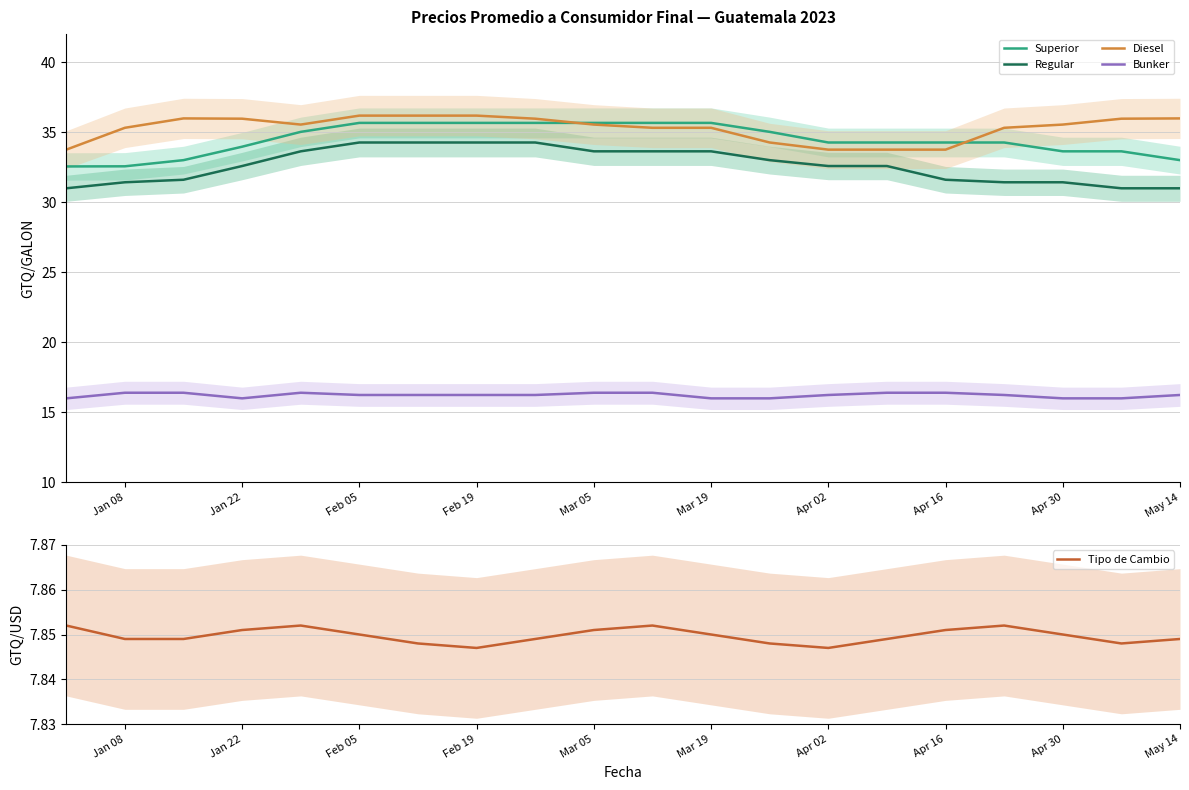

What is the difference between the Regular values at Feb 19 and Mar 05?

0.6